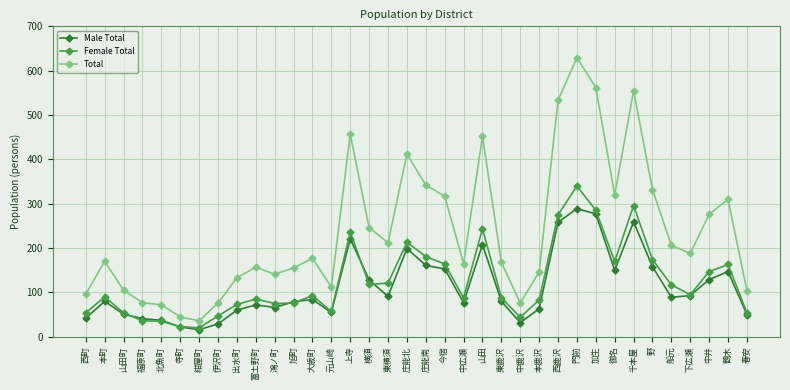

What is the label of the 8th point from the left?

伊沢町